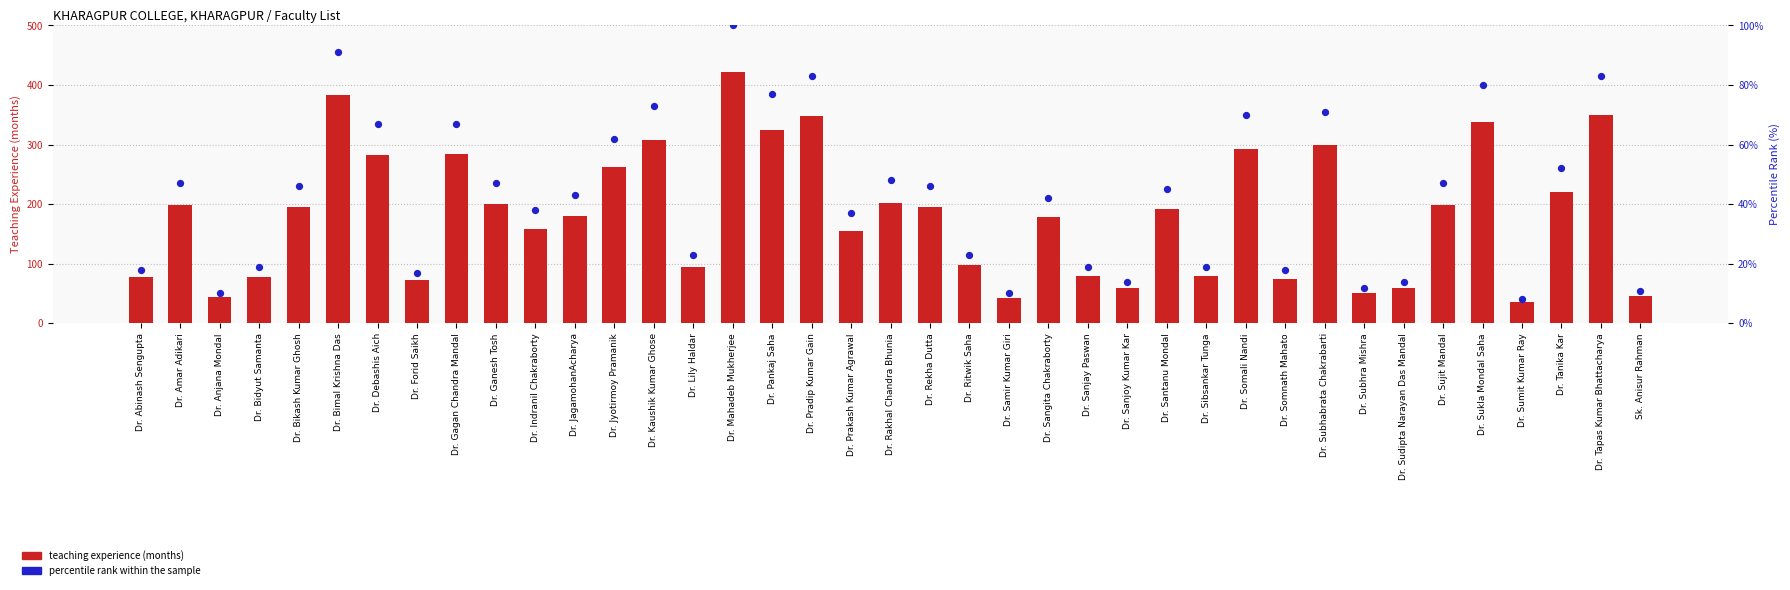

Which series has the largest Y range (max minus min)?

teaching experience (months)